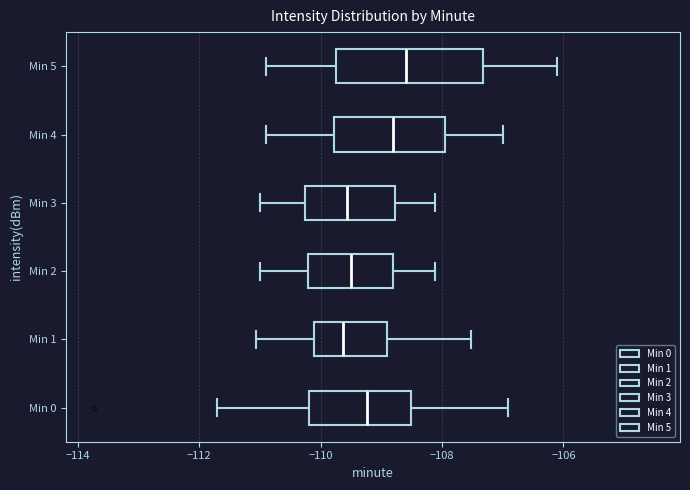

Comparing the boxes themselves (not the whiskers), which one is the widest?

Min 5